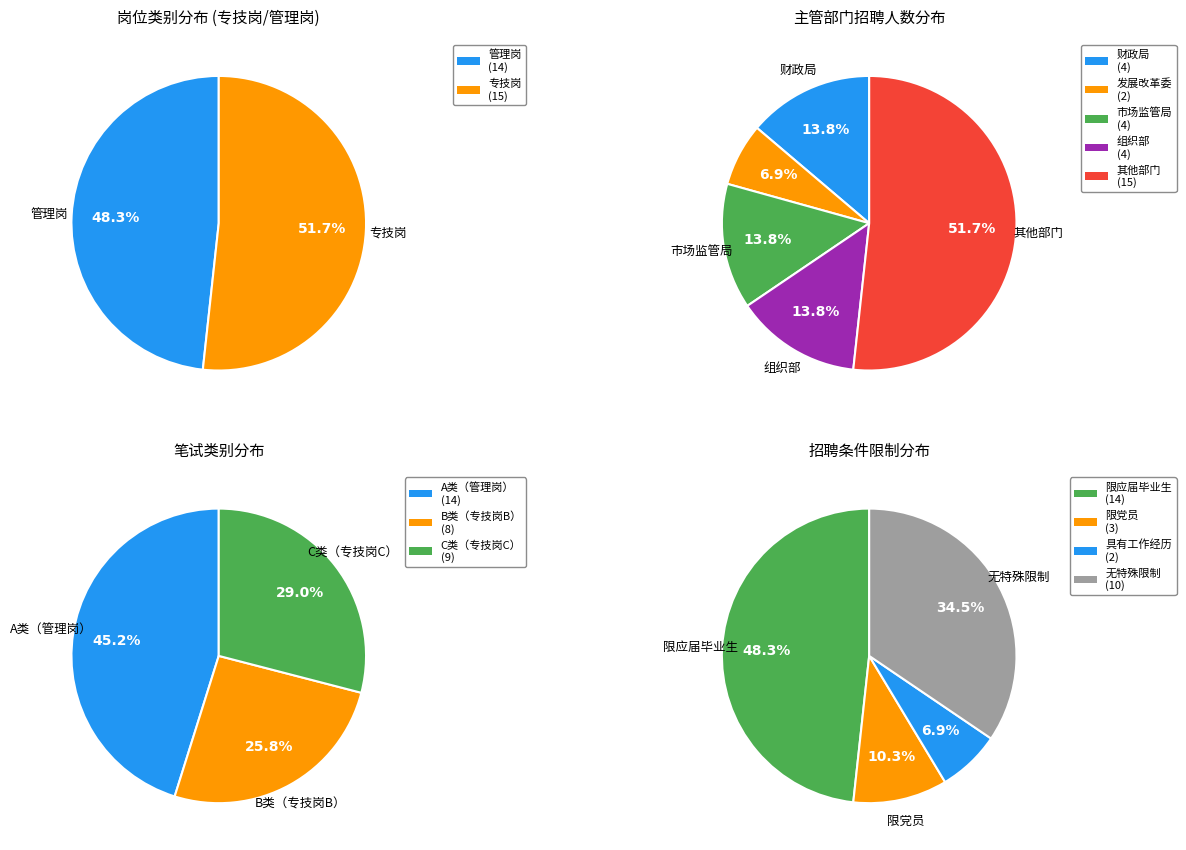

True or false: 管理岗 accounts for 48% of the total.

True